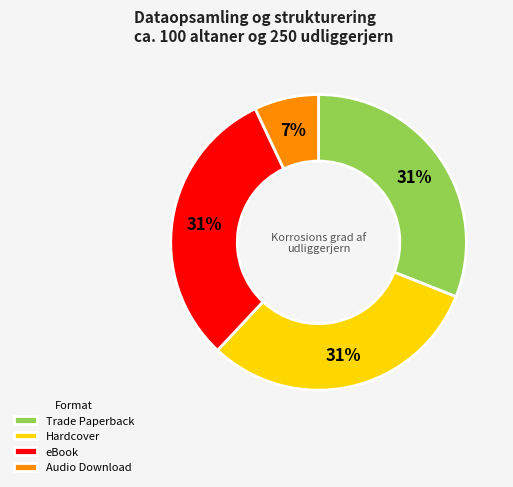

To the nearest percent, what percentage of the pie is Hardcover?

31%